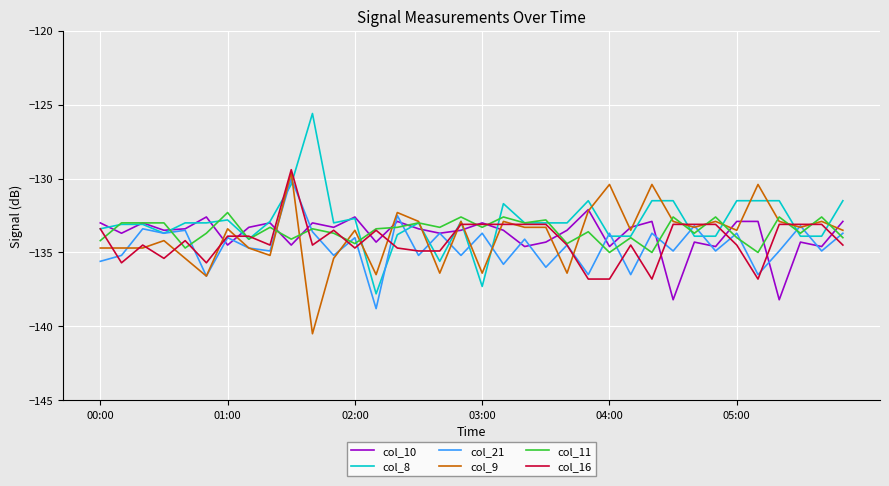

What is the minimum value for col_8?

-137.8